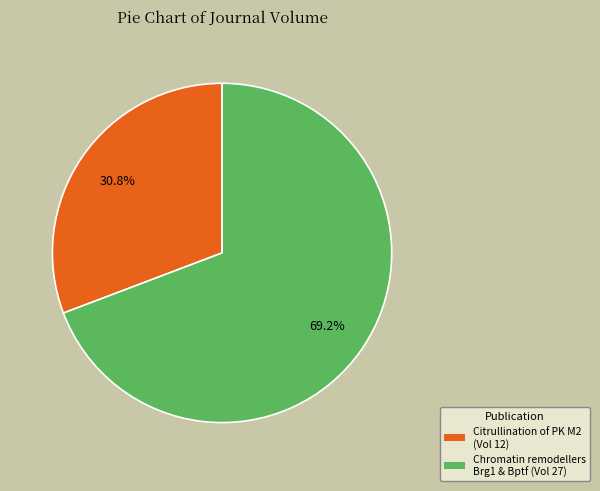

Rank the categories by value from lowest to highest.

Citrullination of PK M2 (Vol 12), Chromatin remodellers Brg1 & Bptf (Vol 27)